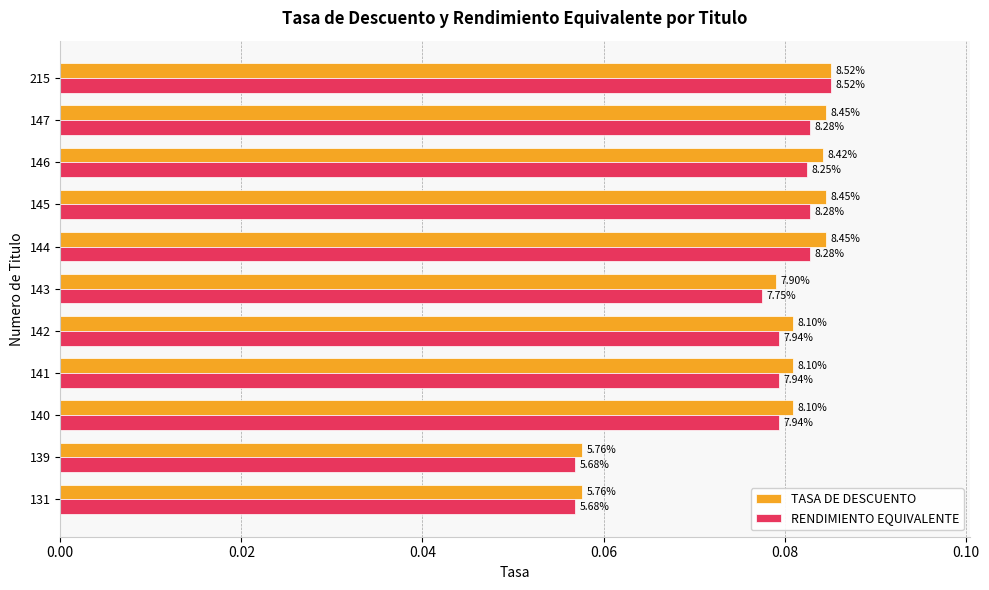

What are all the series names shown in the legend?

TASA DE DESCUENTO, RENDIMIENTO EQUIVALENTE